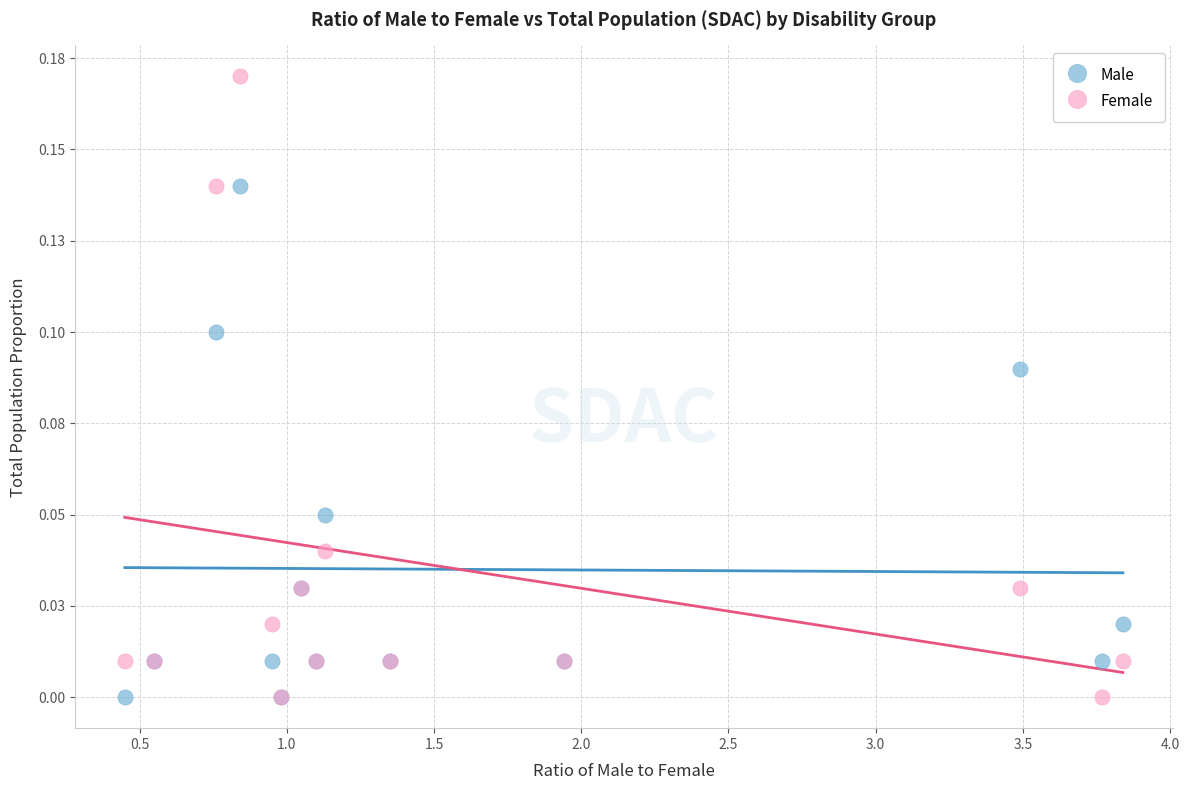

Which series has the largest Y range (max minus min)?

Female